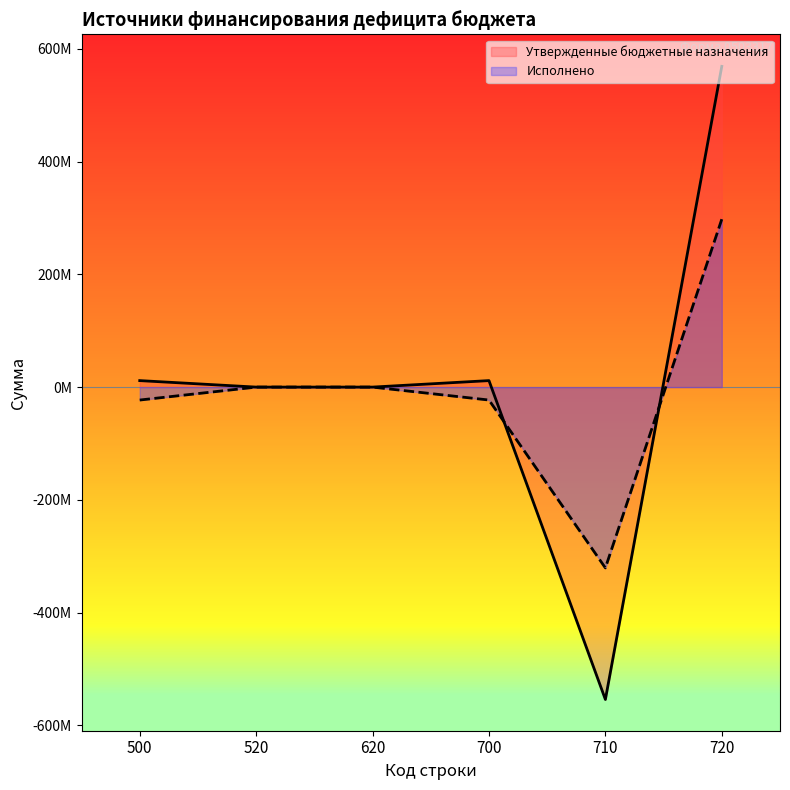

Which series changed the most between 710 and 720?

Утвержденные бюджетные назначения